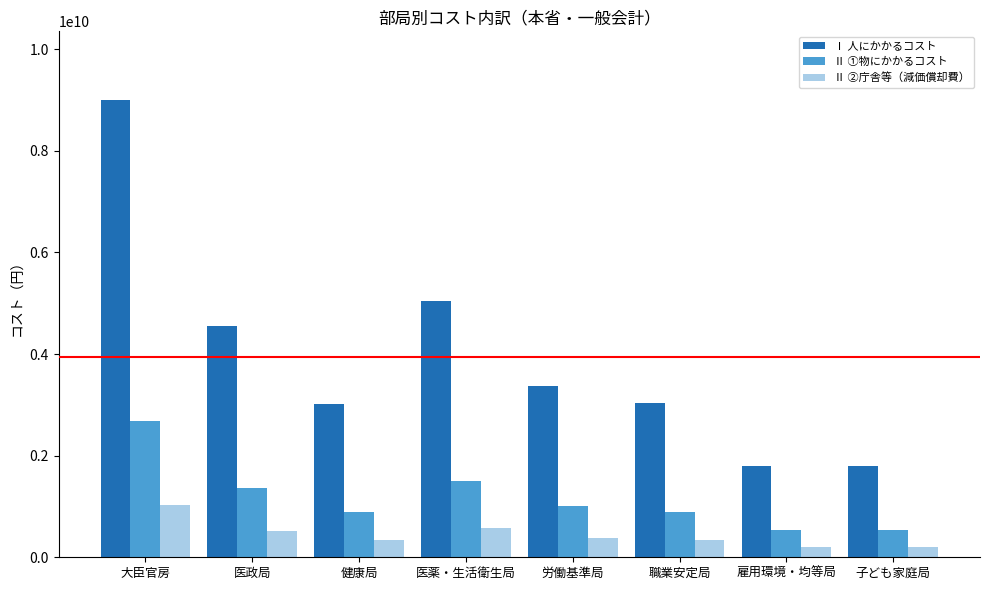

Rank the series at 医政局 from lowest to highest value.

Ⅱ ②庁舎等（減価償却費）, Ⅱ ①物にかかるコスト, Ⅰ 人にかかるコスト